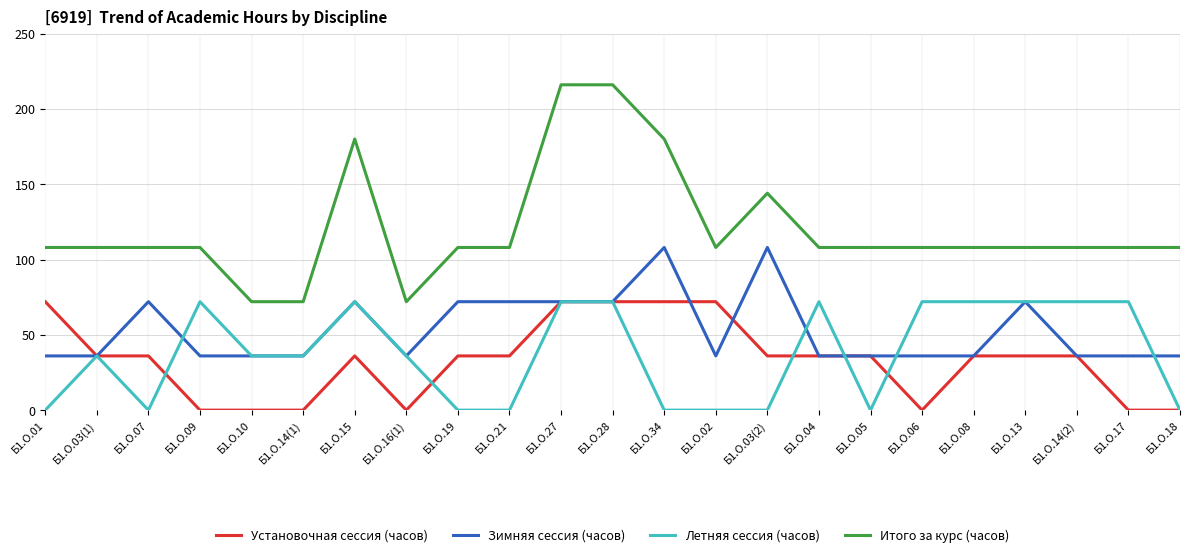

What are all the series names shown in the legend?

Установочная сессия (часов), Зимняя сессия (часов), Летняя сессия (часов), Итого за курс (часов)